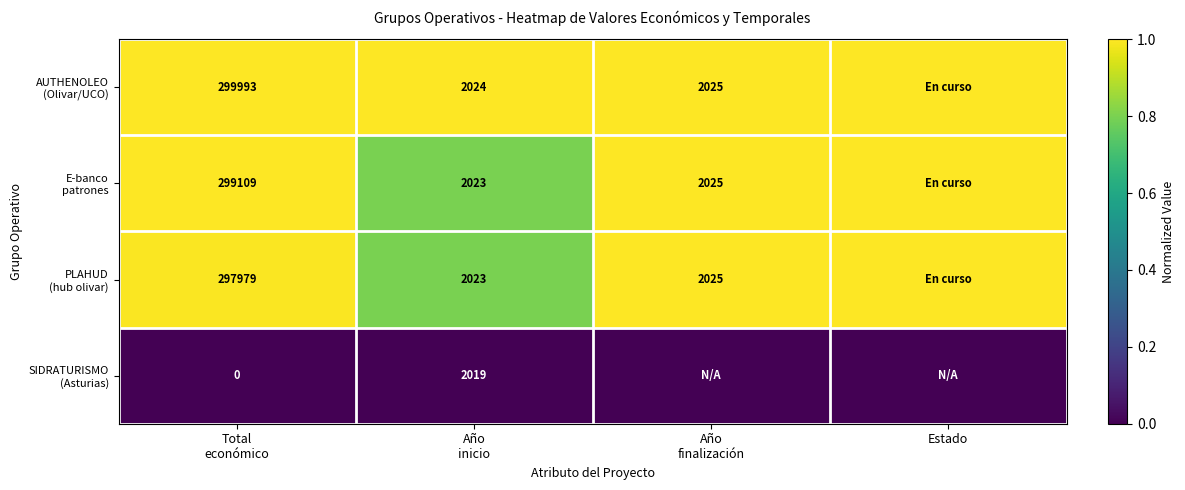

Rank the series at Año finalización from highest to lowest value.

AUTHENOLEO (Olivar/UCO), E-banco patrones, PLAHUD (hub olivar), SIDRATURISMO (Asturias)